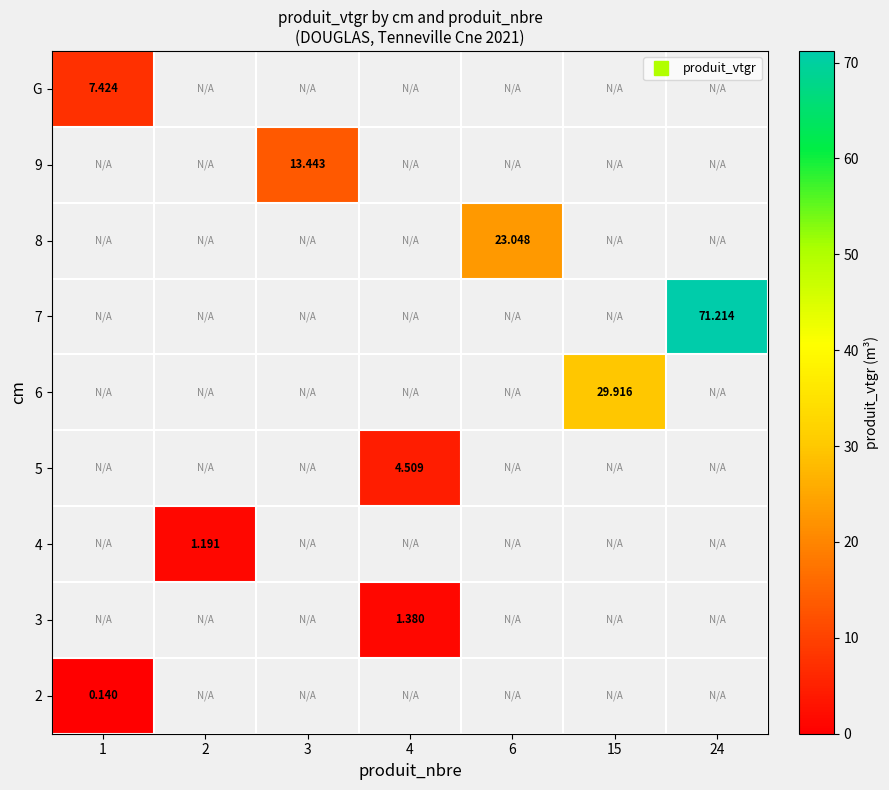

Which category has the lowest value across all series?

1